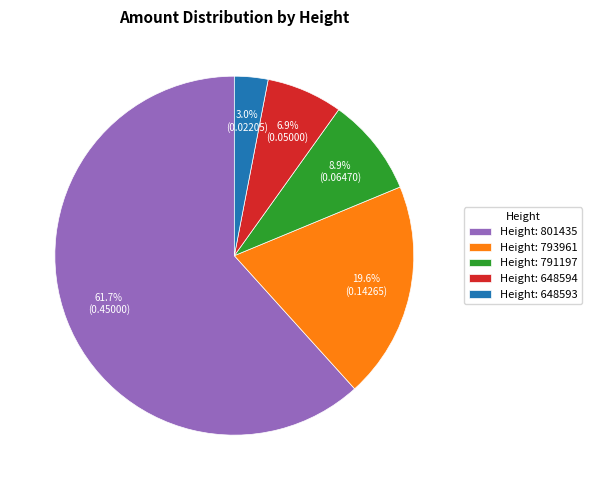

Is there a majority slice in this chart?

Yes